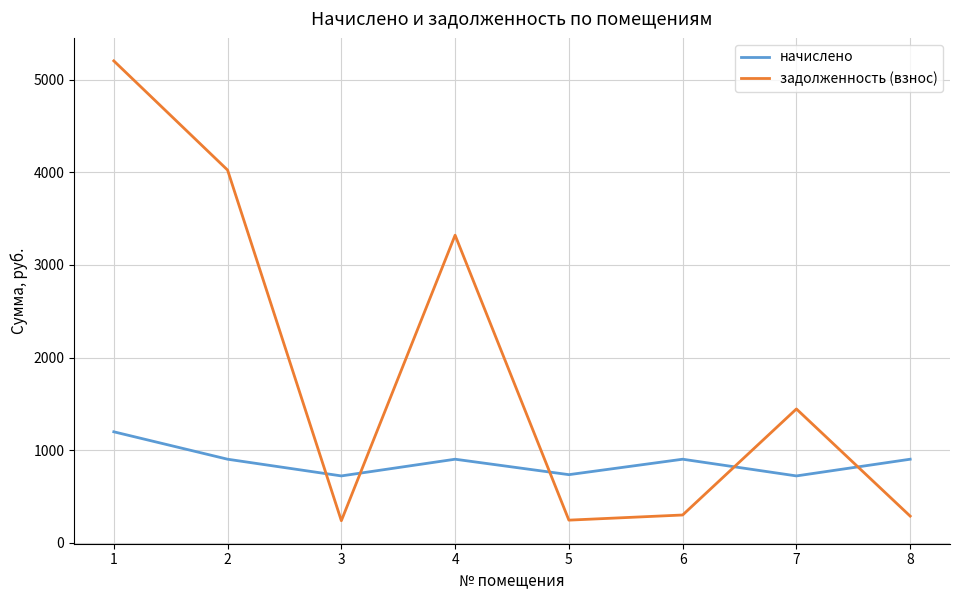

What is the spread (max minus min) of values at 8?

614.2